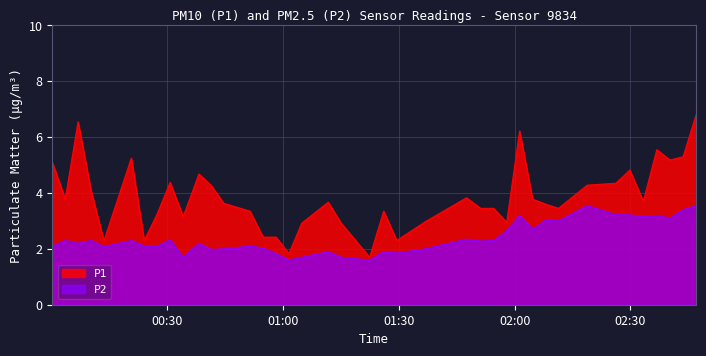

Rank the series at 2023-02-26T00:06:56 from lowest to highest value.

P2, P1